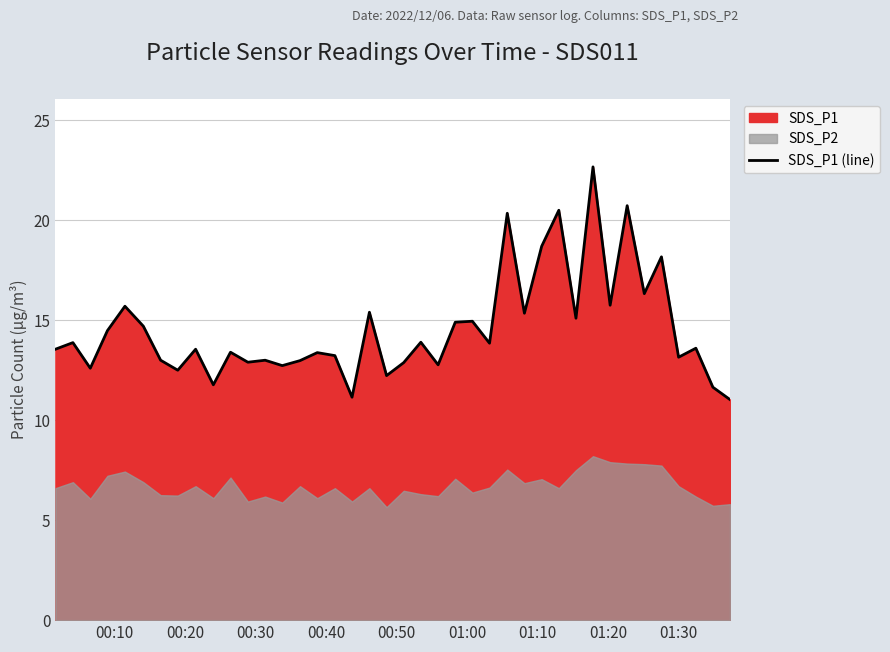

True or false: the data has more than 0 interior local peaks.

True